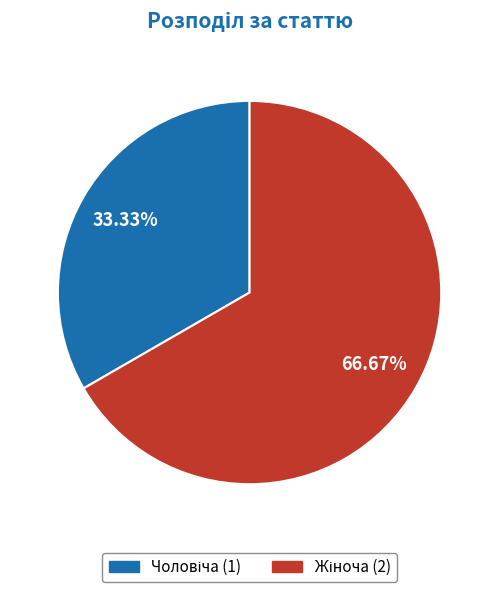

To the nearest percent, what is the difference between the largest and smallest slice percentages?

33%